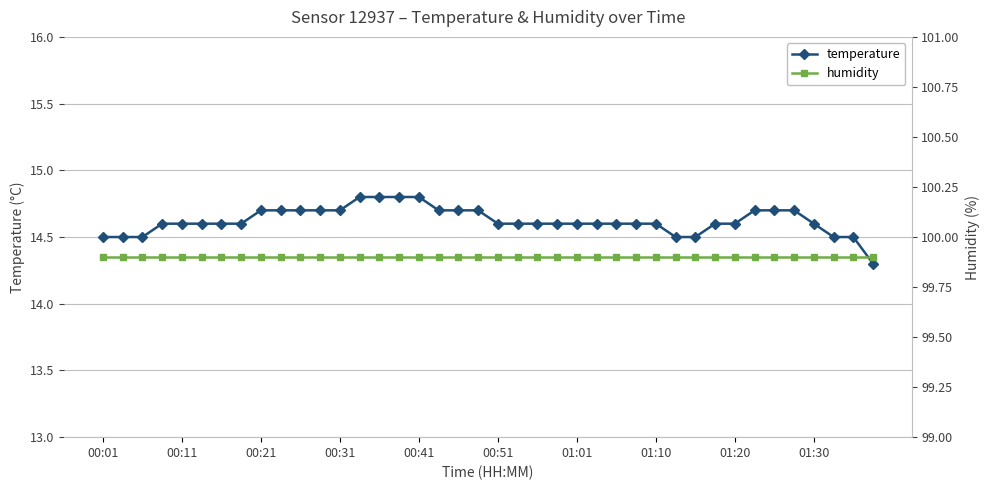

What are all the series names shown in the legend?

temperature, humidity